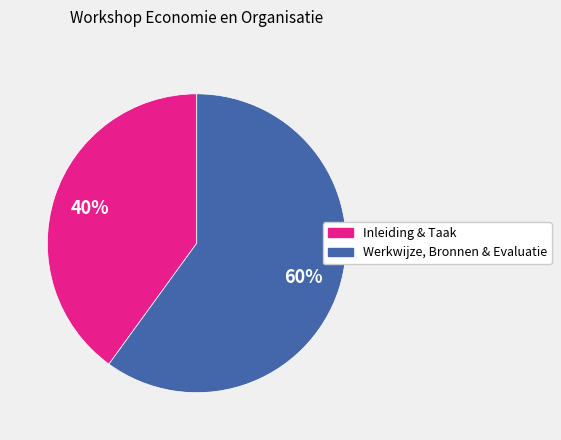

To the nearest percent, what is the average slice percentage?

50%